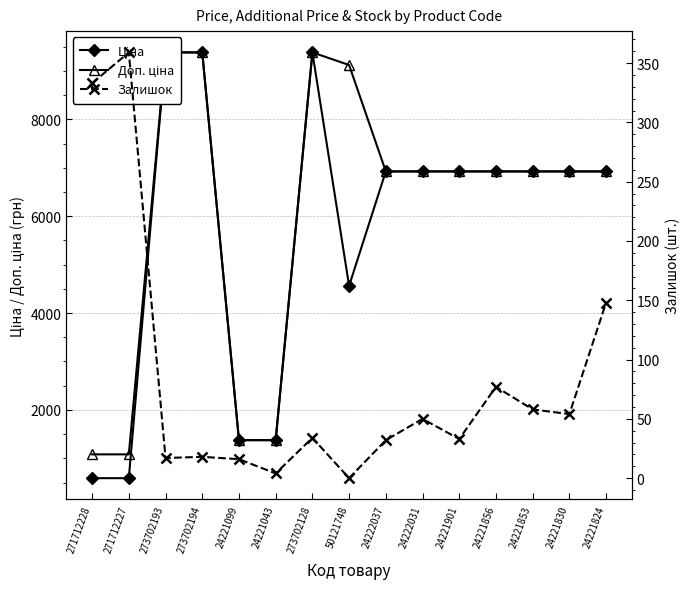

What is the greatest value displayed?

9384.0